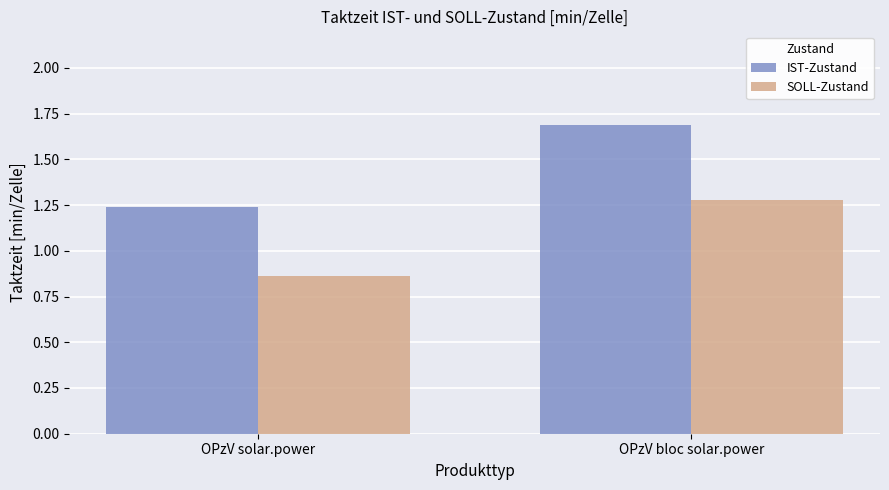

What is the sum of all IST-Zustand values?

2.9